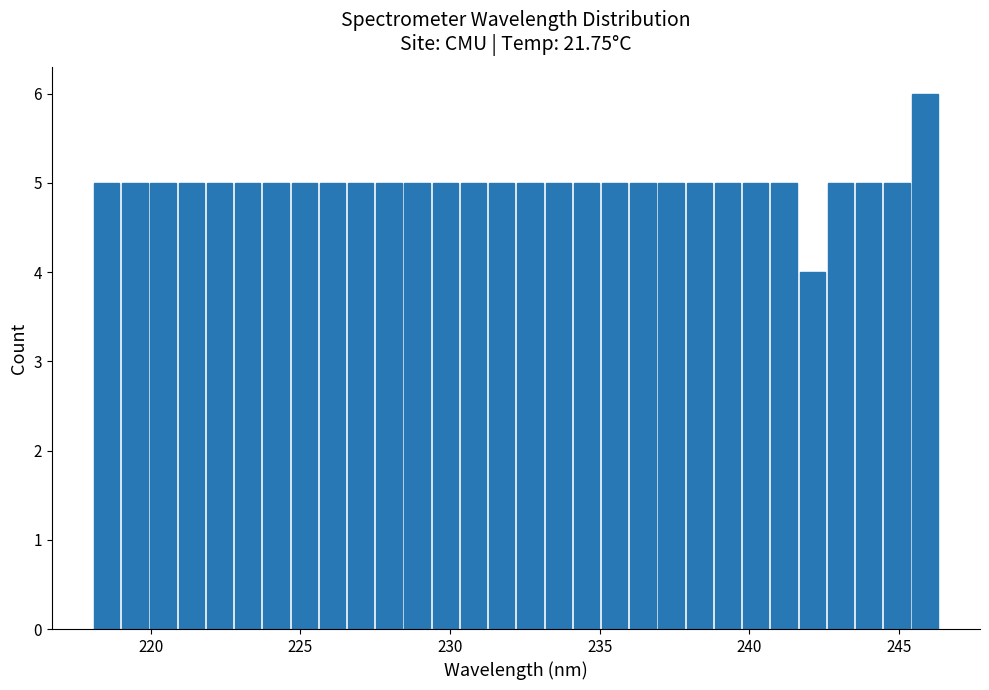

Around what value on the x-axis is the tallest bar? Give the approximate position of its centre, as read against the axis.

246.0